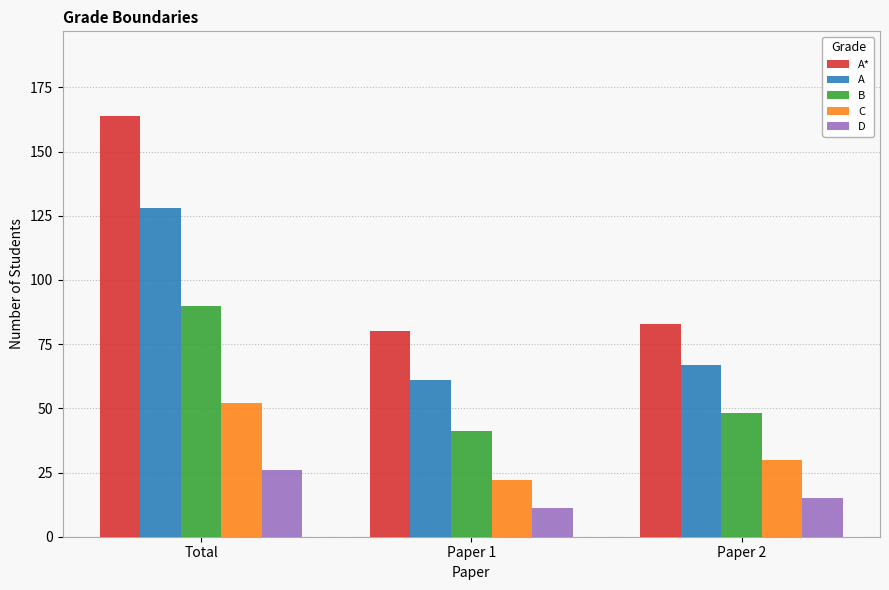

What is the smallest value displayed?

11